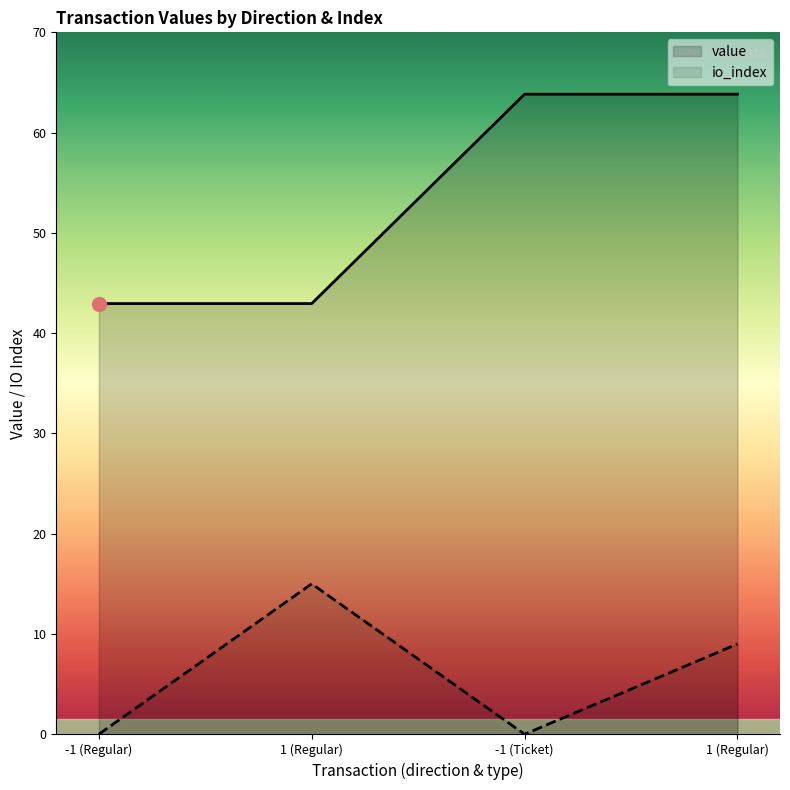

How many distinct data groups are displayed?

2